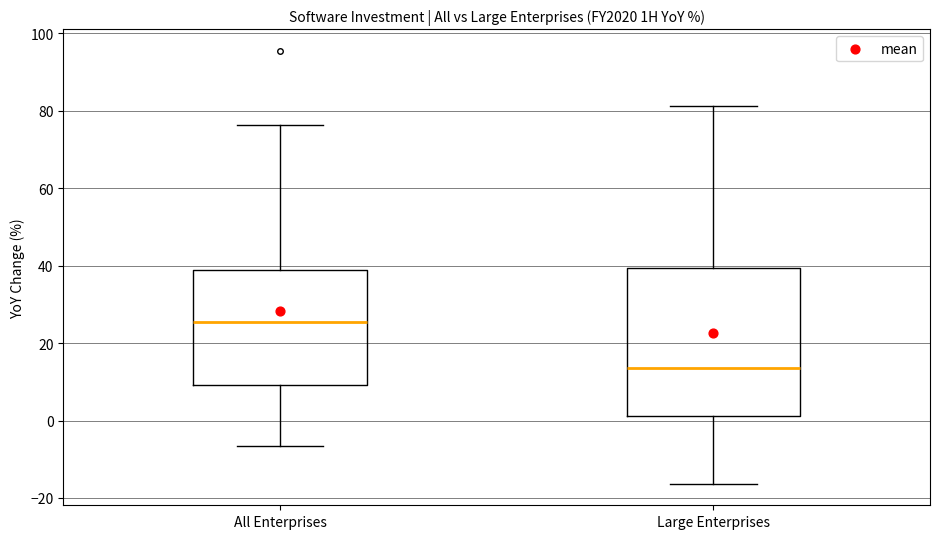

Where is the upper edge of the box for All Enterprises on the y-axis? The values are not printed on the chart, so give them approximately, as read against the axis.

38